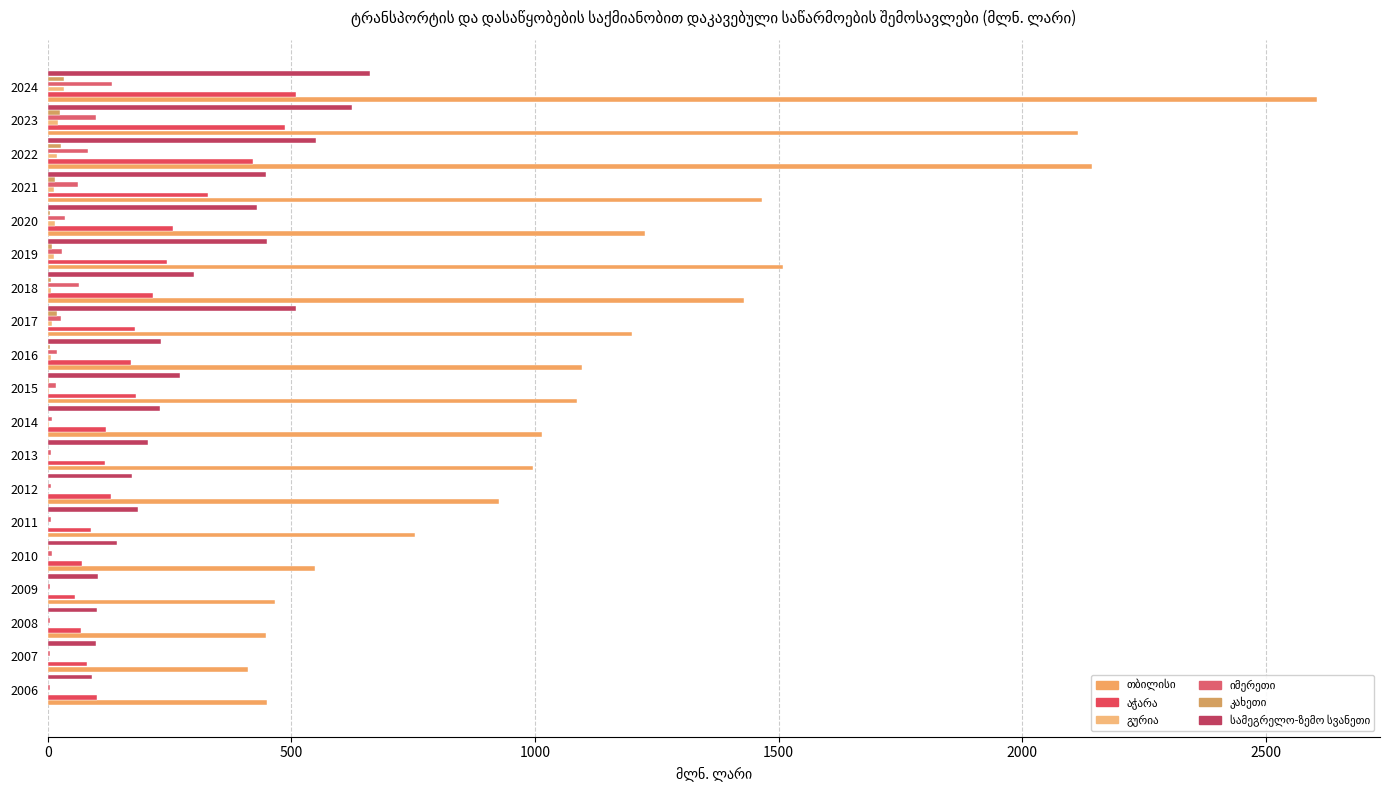

At how many categories does at least one series exceed 557?

14